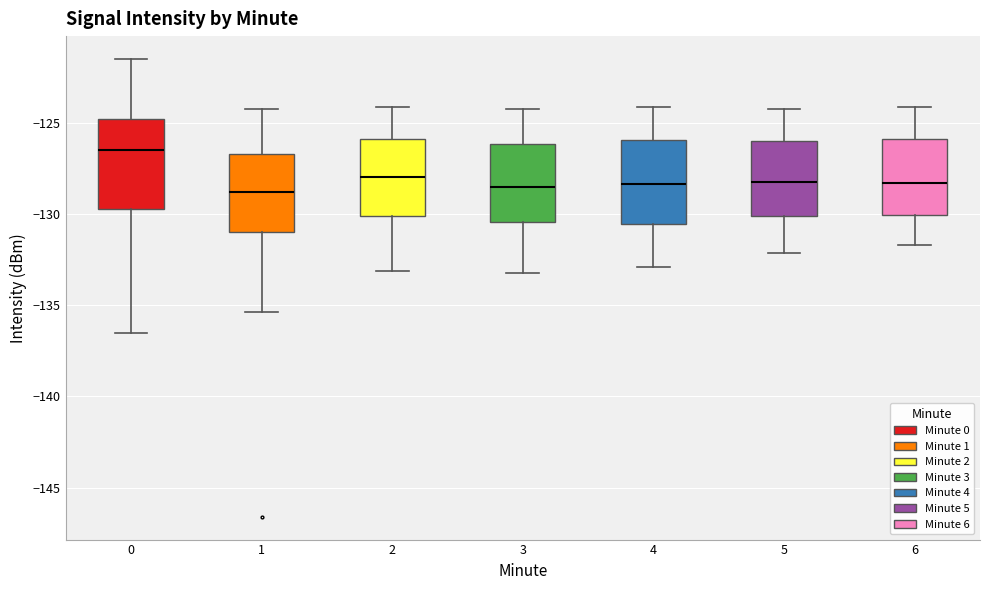

Reading left to right, read every box against the y-axis: the position of its median line, the range the box covers, and the ends of its whiskers. The values are not printed on the chart, so give them approximately, as read against the axis.

0: median -126.5, box -129.5 to -125.0, whiskers -136.5 to -121.5
1: median -129.0, box -131.0 to -126.5, whiskers -135.5 to -124.0
2: median -128.0, box -130.0 to -126.0, whiskers -133.0 to -124.0
3: median -128.5, box -130.5 to -126.0, whiskers -133.0 to -124.0
4: median -128.5, box -130.5 to -126.0, whiskers -133.0 to -124.0
5: median -128.0, box -130.0 to -126.0, whiskers -132.0 to -124.0
6: median -128.5, box -130.0 to -126.0, whiskers -131.5 to -124.0